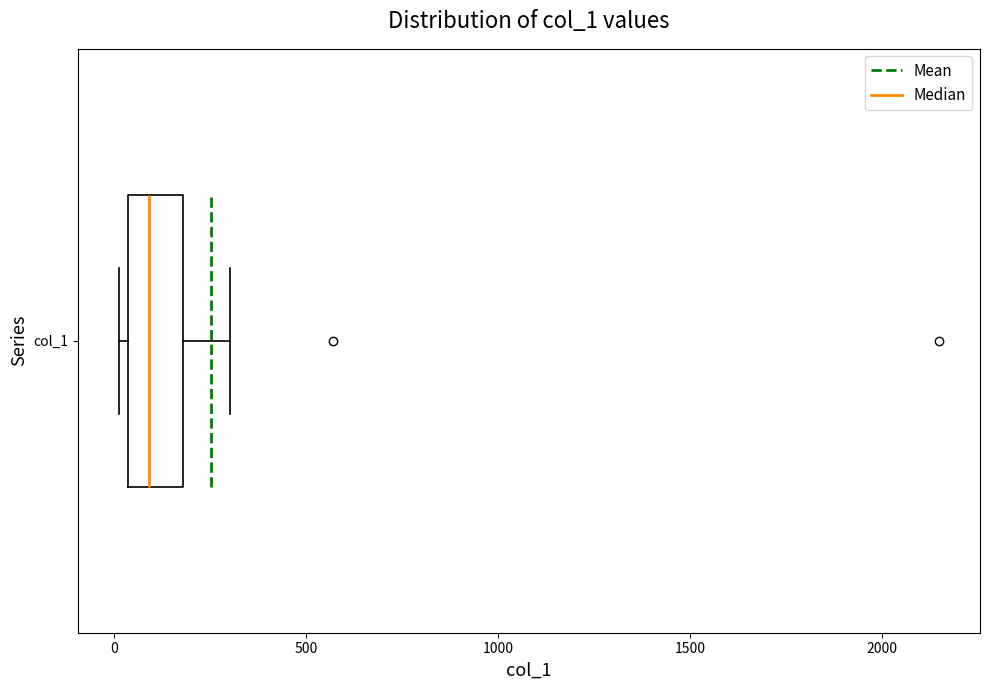

Read this box plot against the x-axis: the position of the median line, the range covered by the box, and the ends of both whiskers. The values are not printed on the chart, so give them approximately, as read against the axis.

median 100, box 50 to 200, whiskers 0 to 300